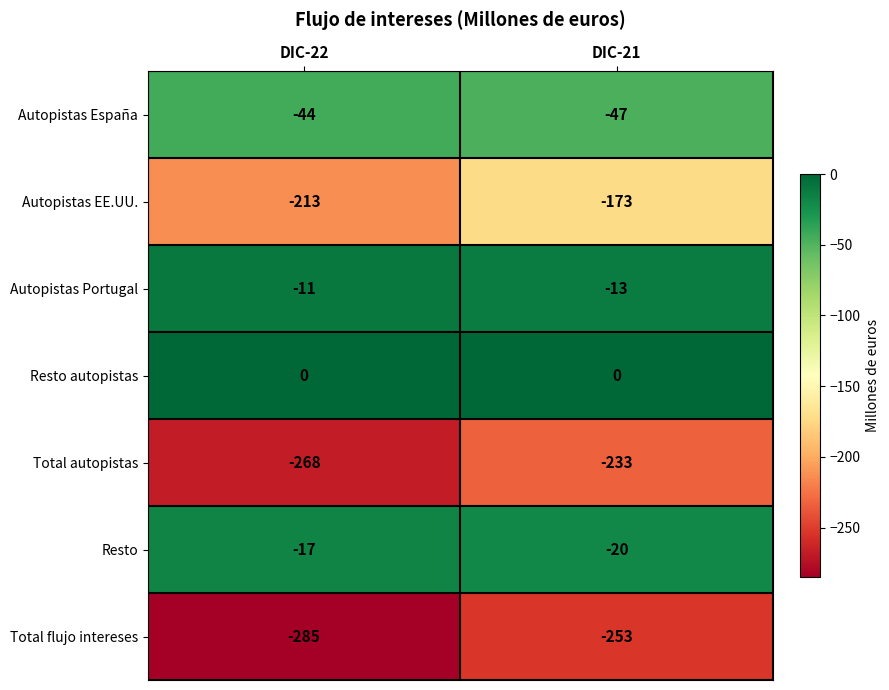

Which series has the largest total across all categories?

Resto autopistas